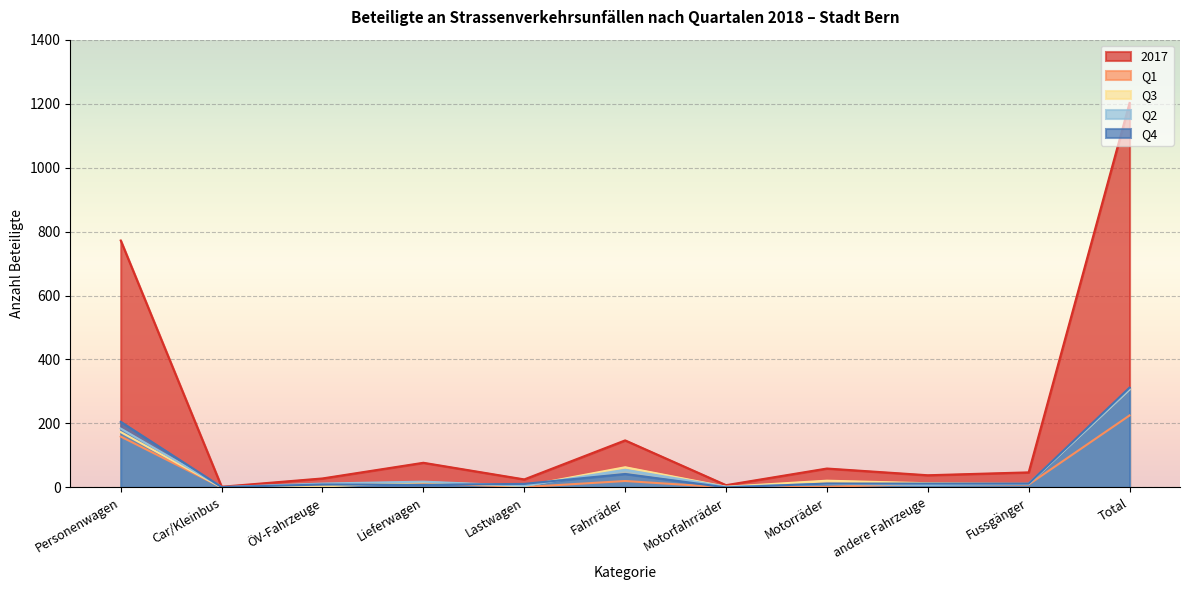

Which category has the lowest value in the Q2 series?

Car/Kleinbus